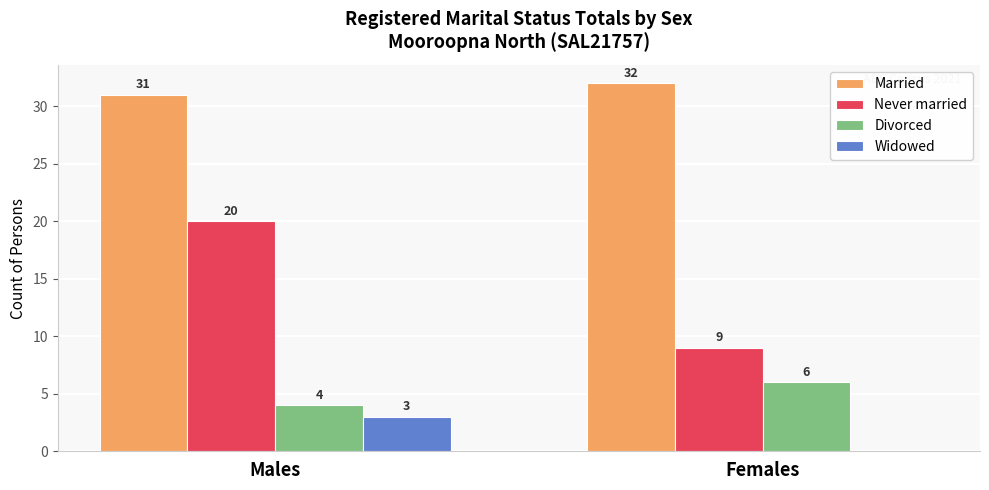

Count the Widowed values in the range 0 to 3.

2